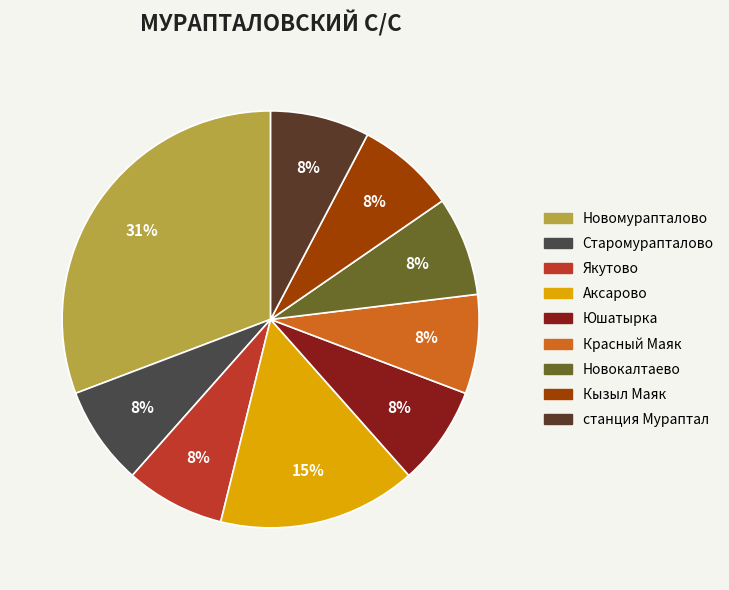

How many slices are in this pie chart?

9